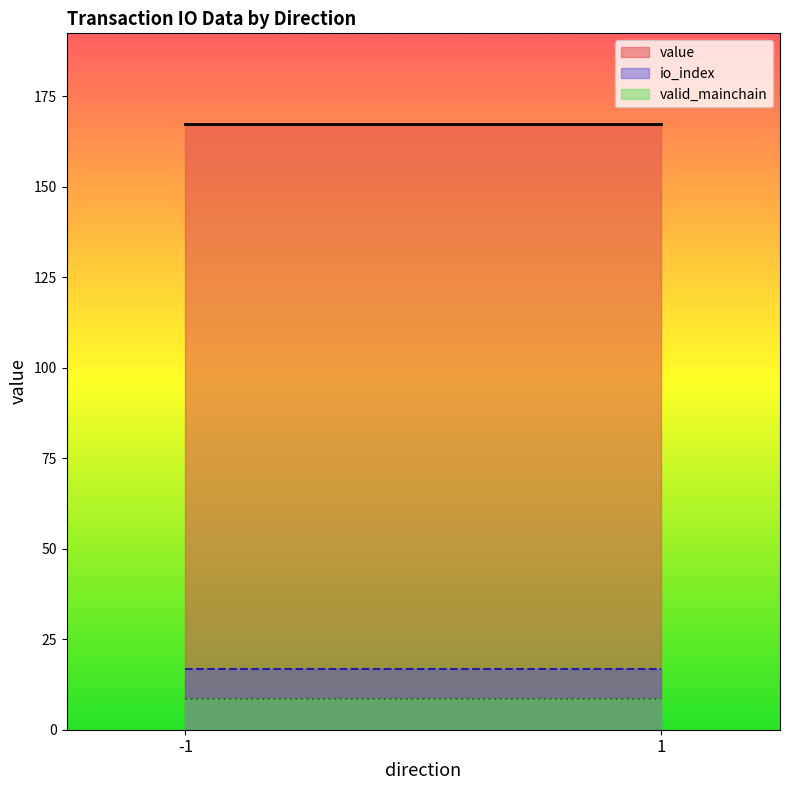

List the series in order of their peak value, lowest first.

valid_mainchain, io_index, value